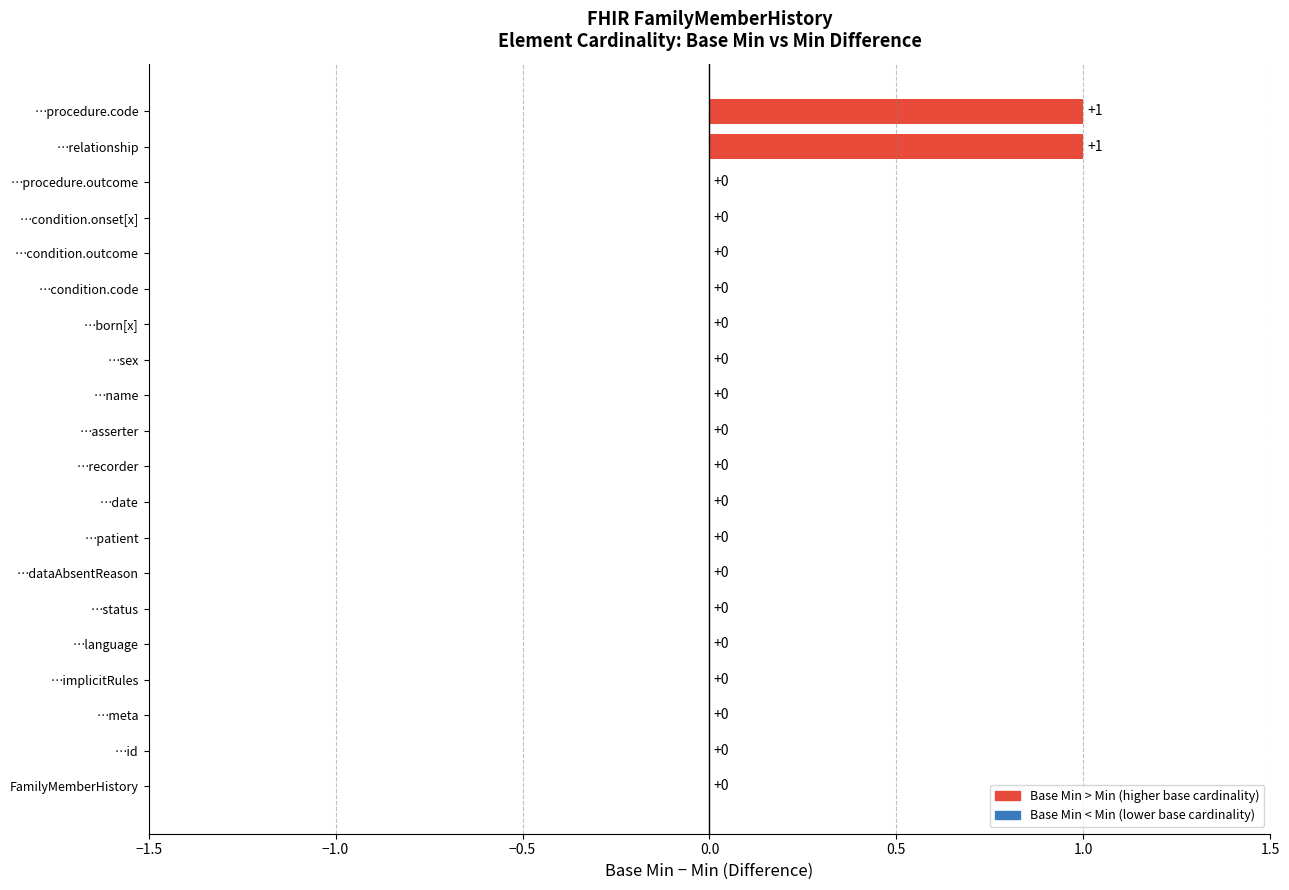

Are the bars horizontal?

Yes